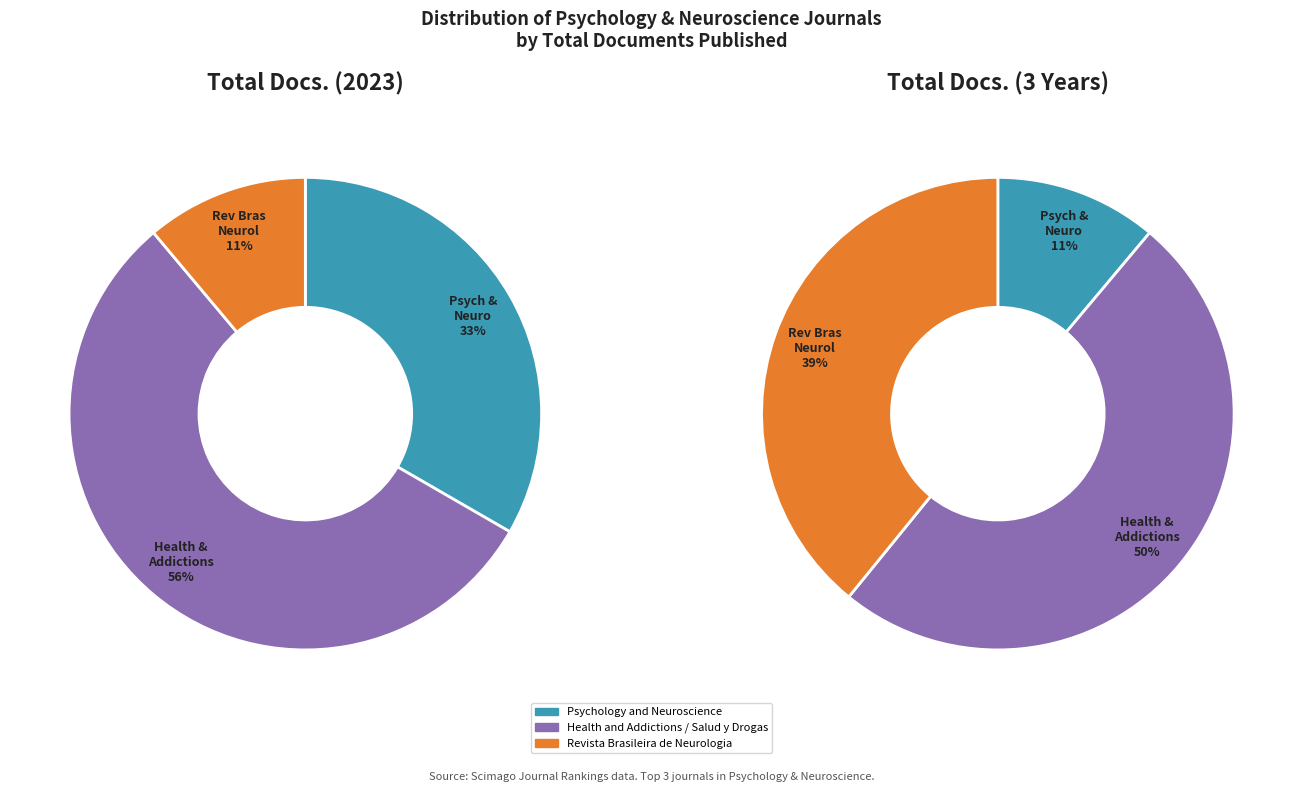

Between Revista Brasileira de Neurologia and Health and Addictions / Salud y Drogas, which is larger?

Health and Addictions / Salud y Drogas